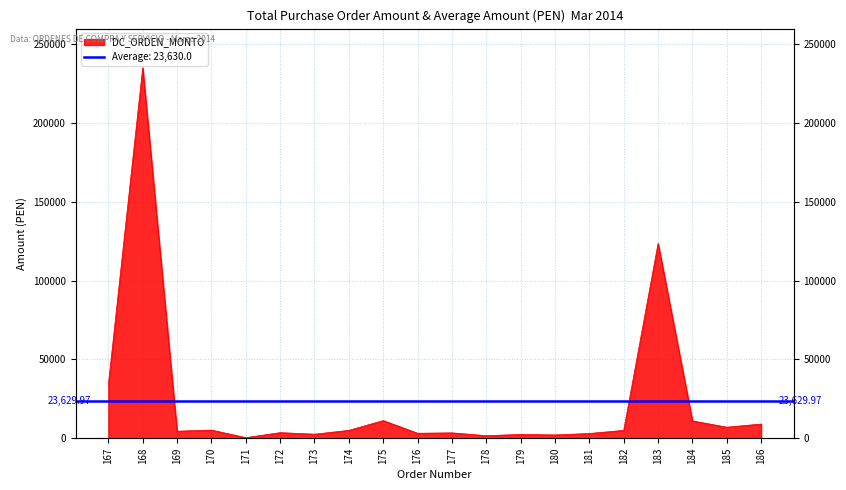

Reading right to left, extract all data points from this chart.

9000.0	7000.0	11000.0	123624.0	5000.0	3000.0	2093.2	2405.7	1615.0	3398.7	3155.9	11200.0	4991.2	2563.5	3535.3	375.9	5168.5	4457.3	235128.0	33887.0